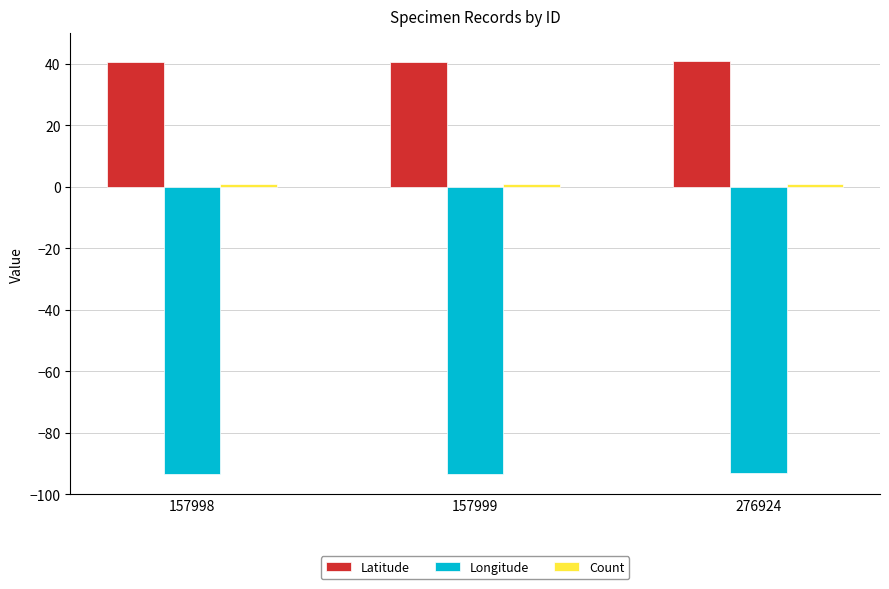

What is the average value of the Latitude series?

40.7